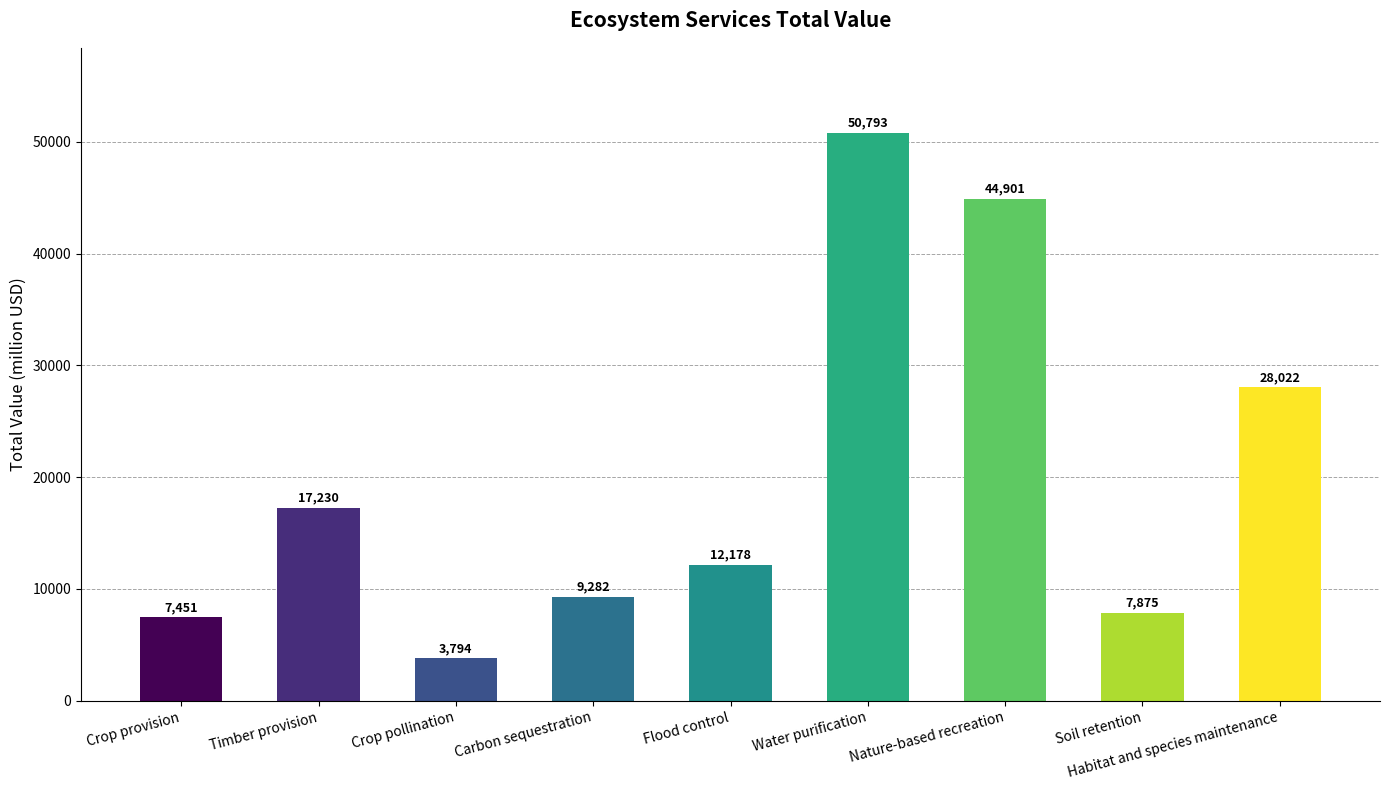

Does the chart contain stacked bars?

No